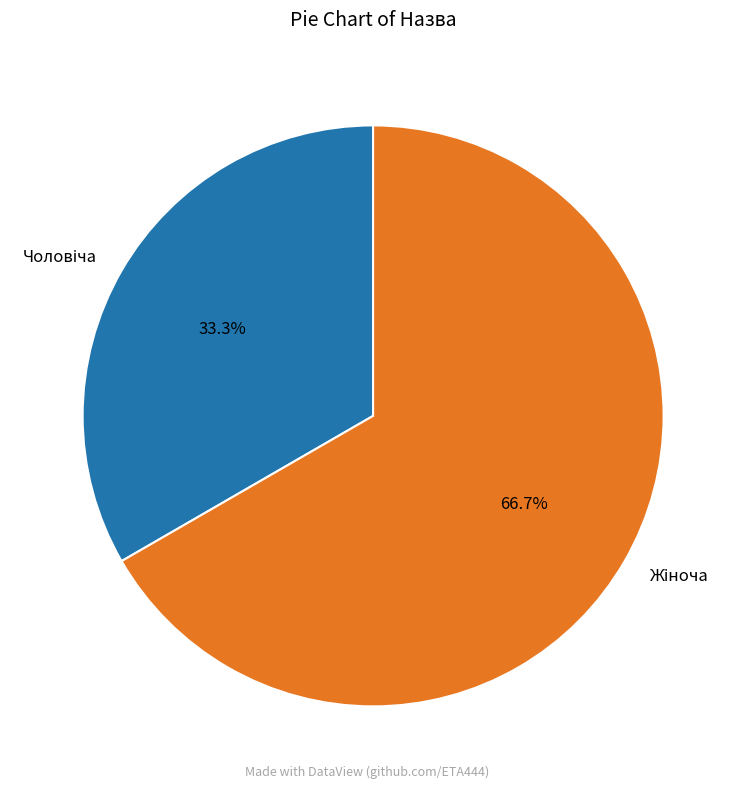

Does any single category account for the majority?

Yes